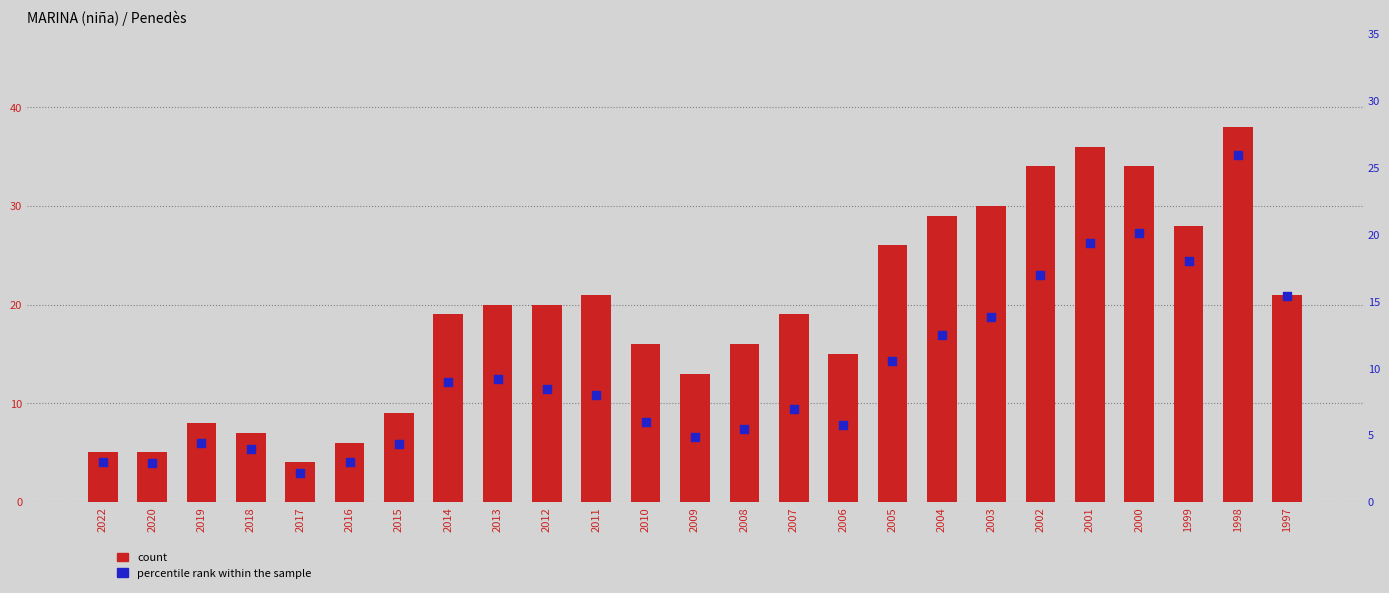

Which series reaches the minimum Y coordinate?

percentile rank within the sample